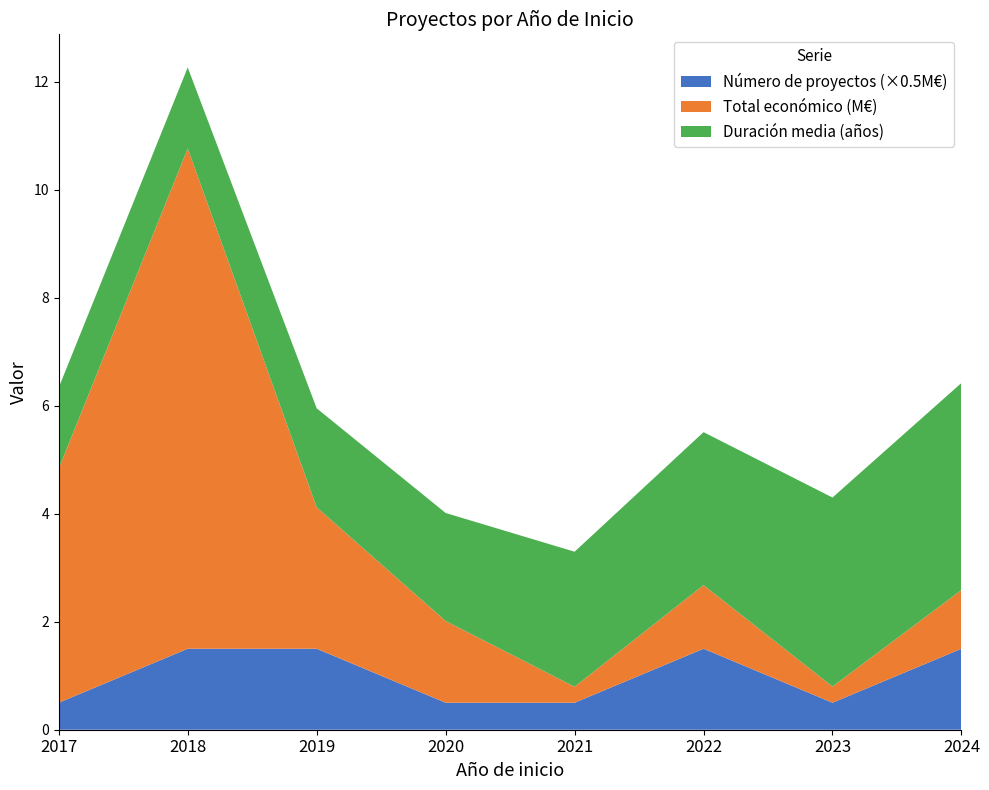

What is the maximum value for Número de proyectos (×0.5M€)?

1.5